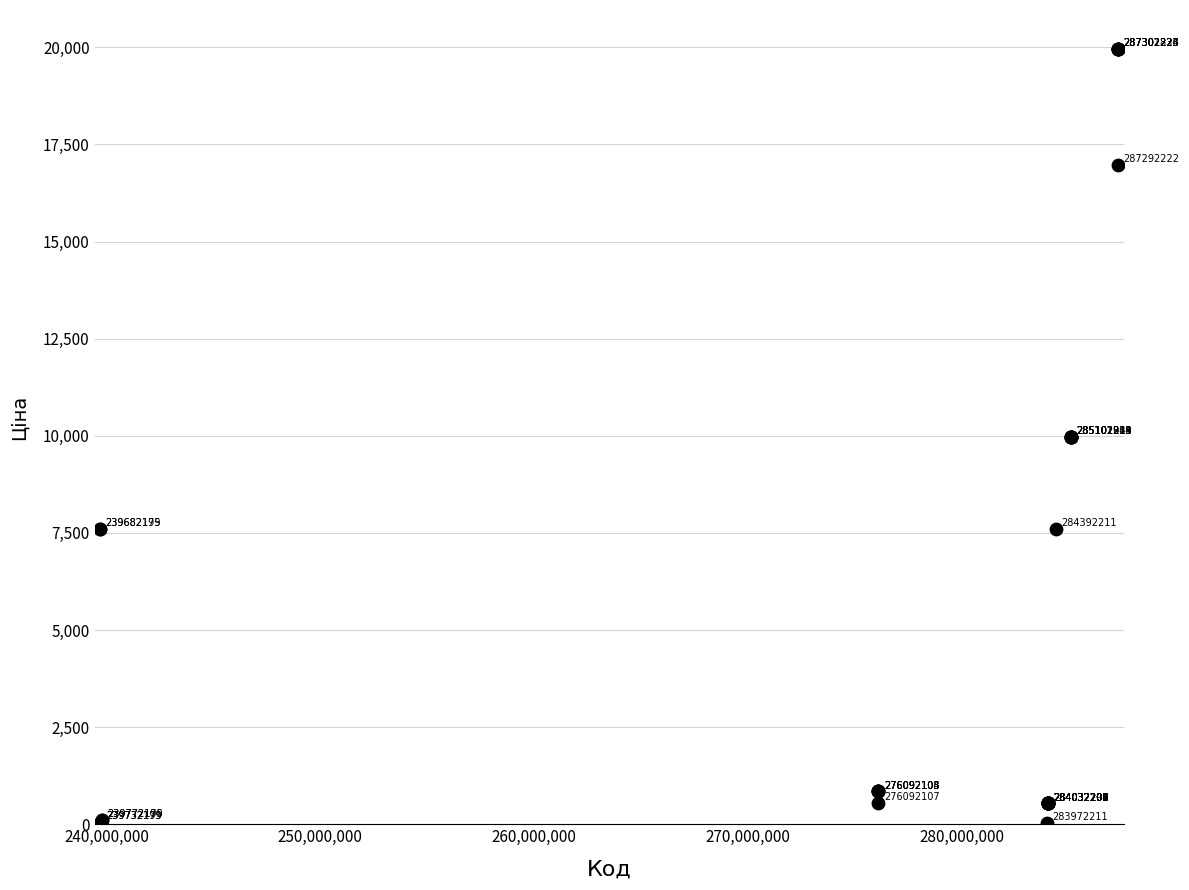

What Y value in the scatter plot is closest to 9998?

9975.0